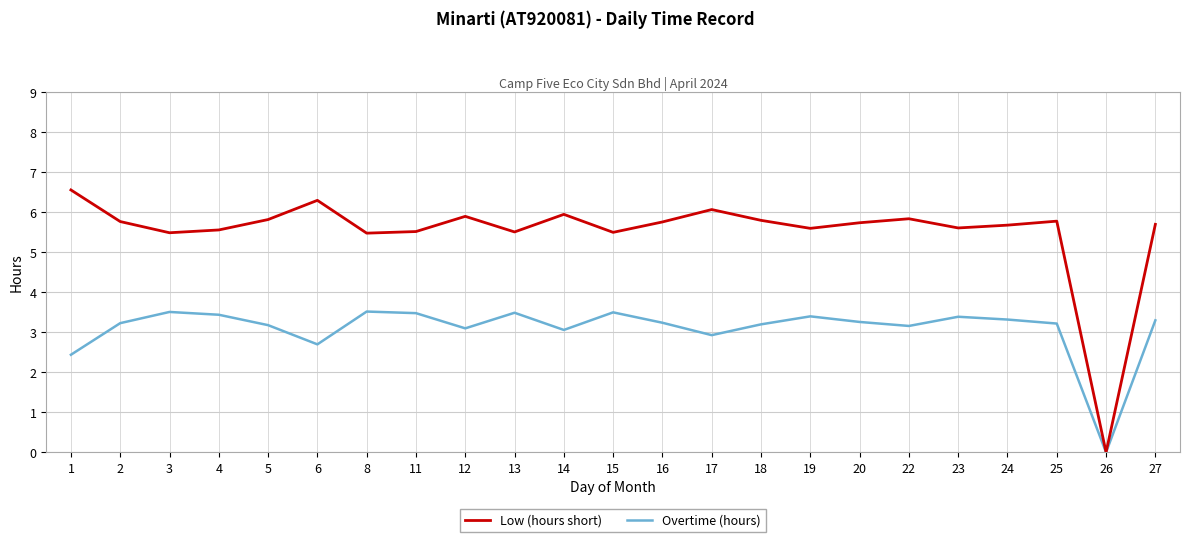

How many interior local valleys does the Low (hours short) series have?

7